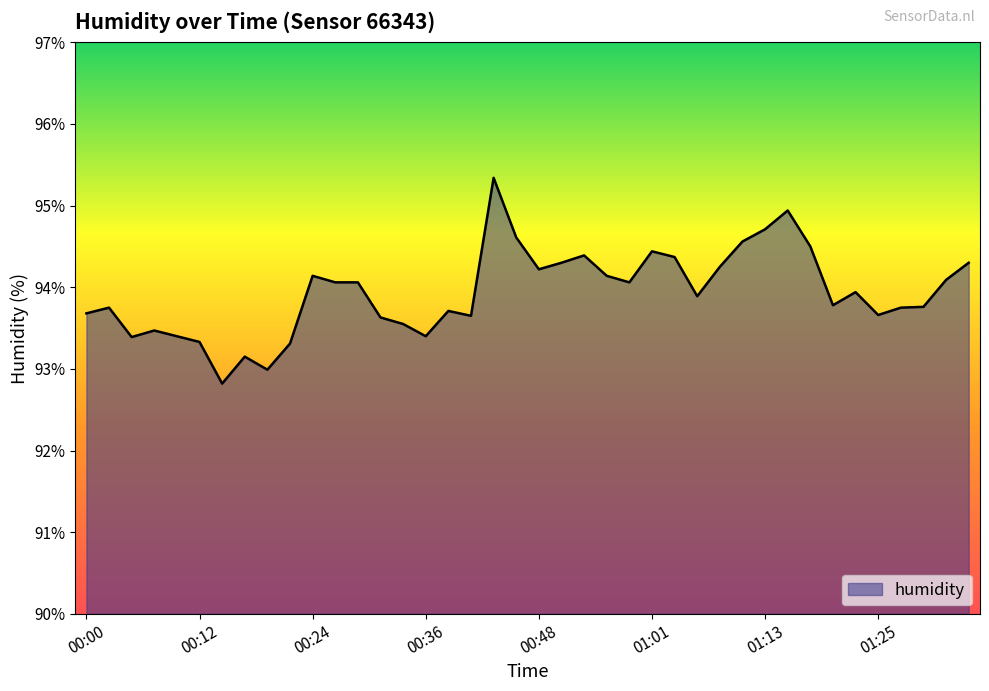

What is the smallest value displayed?

92.8